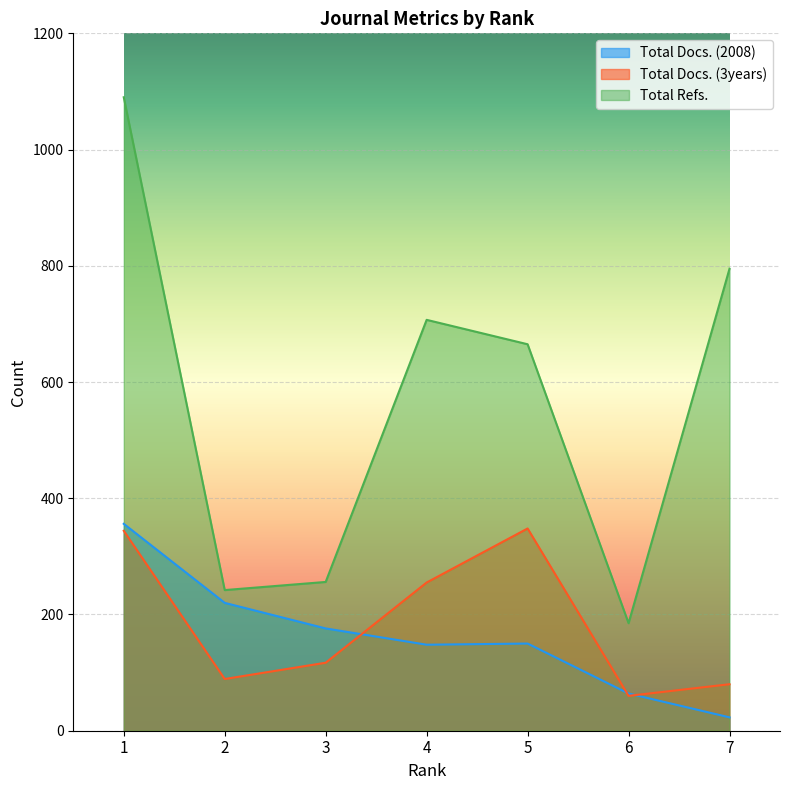

Rank the series by their maximum value, from lowest to highest.

Total Docs. (3years), Total Docs. (2008), Total Refs.